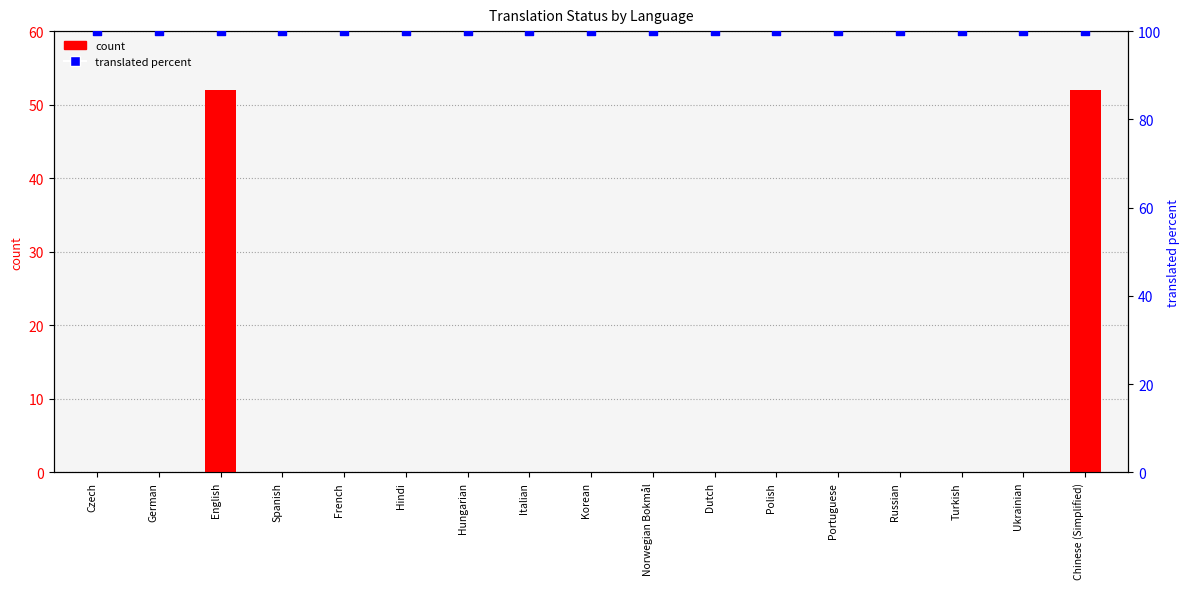

Which series has the largest Y range (max minus min)?

count